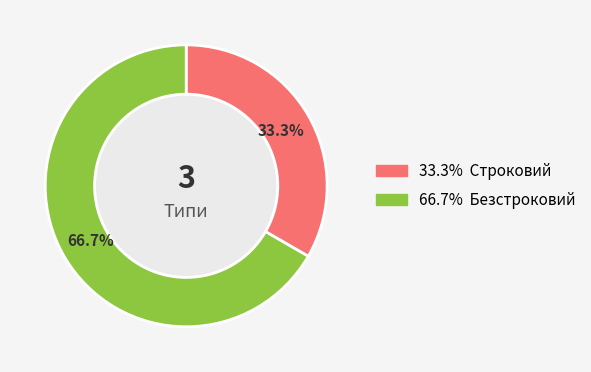

Is there any slice that represents more than half of the pie?

Yes